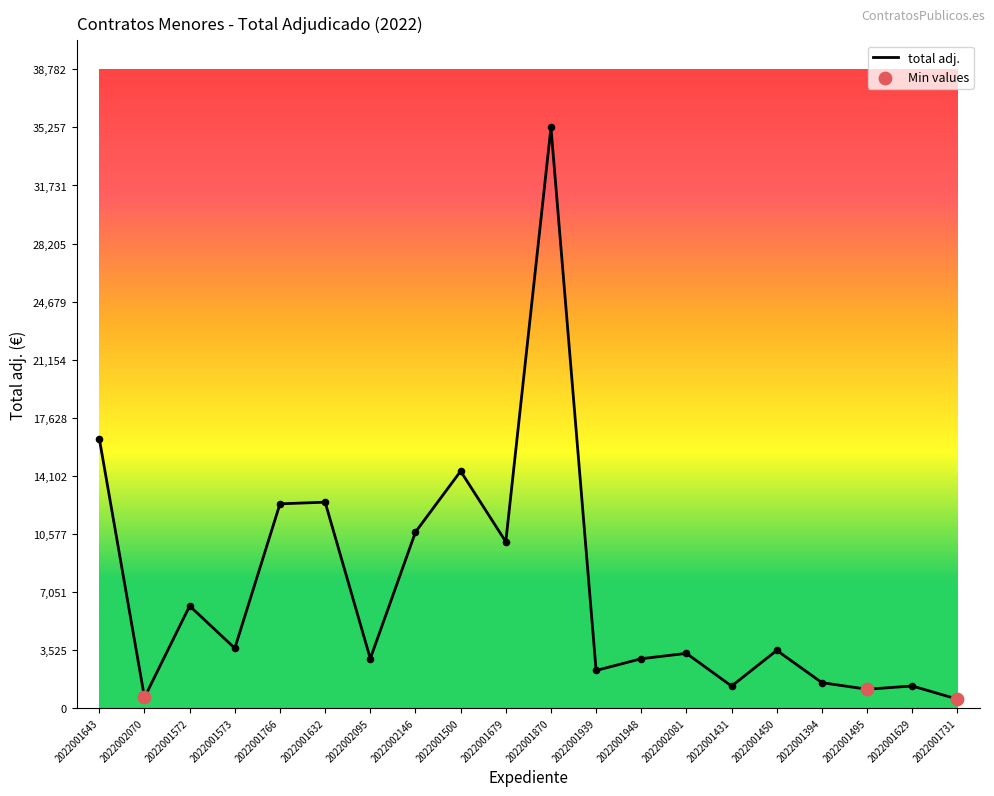

Approximately how many times larger is the value at 2022002095 compared to 2022001500?

0.2